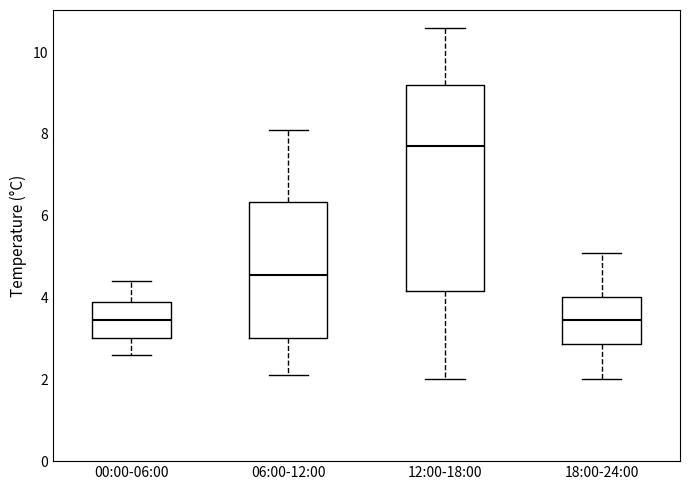

Where is the lower edge of the box for 12:00-18:00 on the y-axis? The values are not printed on the chart, so give them approximately, as read against the axis.

4.2